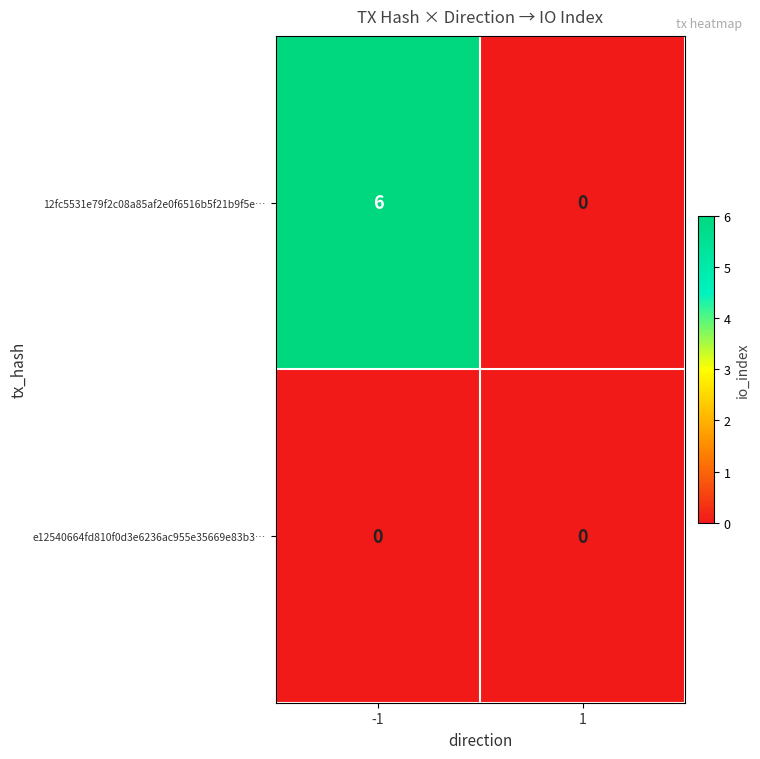

Reading left to right, what are all the values shown in this chart?

12fc5531e79f2c08a85af2e0f6516b5f21b9f5e…: 6	0
e12540664fd810f0d3e6236ac955e35669e83b3…: 0	0